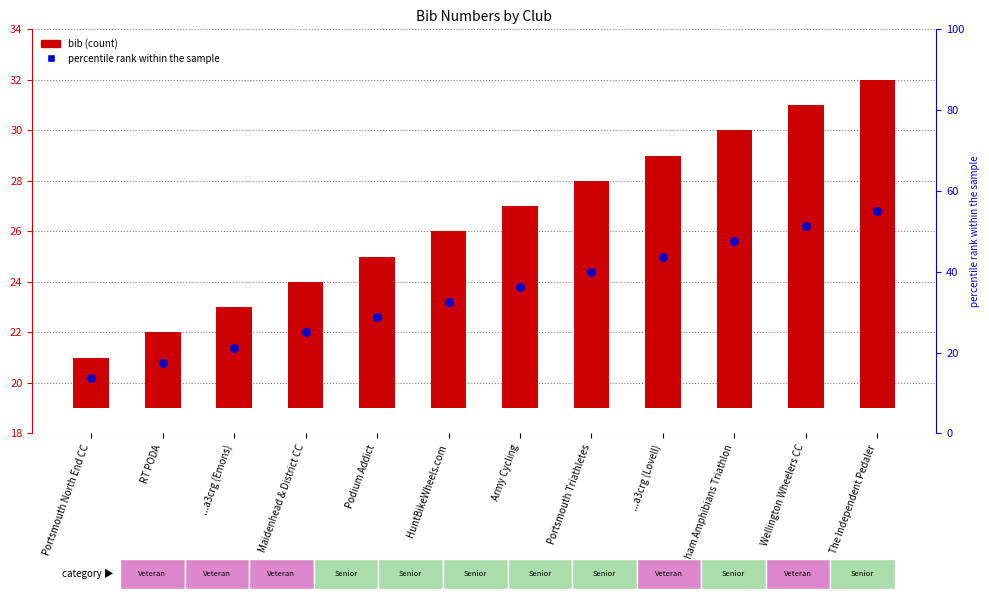

What is the change in value from Horsham Amphibians Triathlon to The Independent Pedaler?

+2